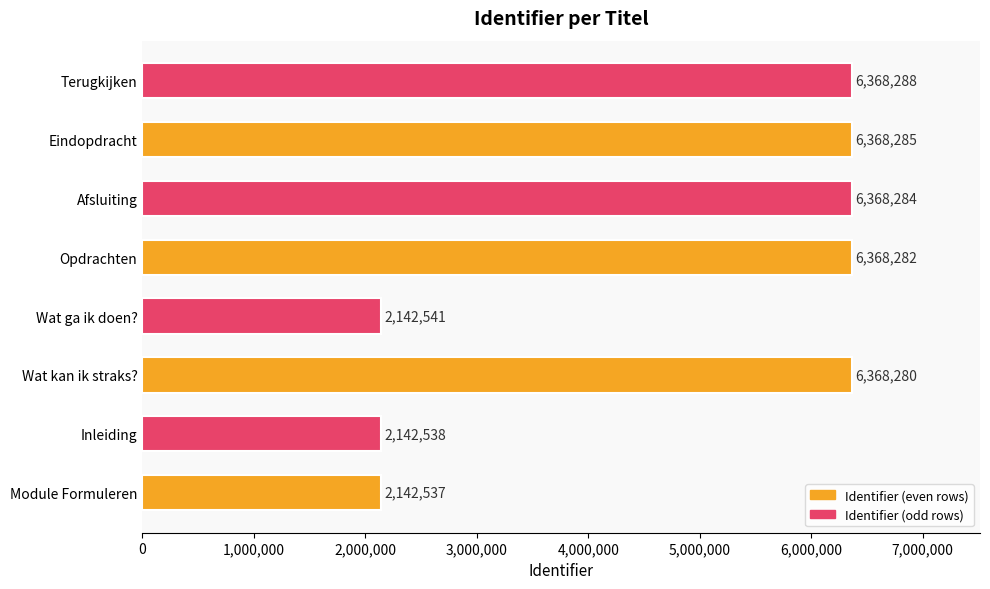

Count the number of data series in this chart.

1